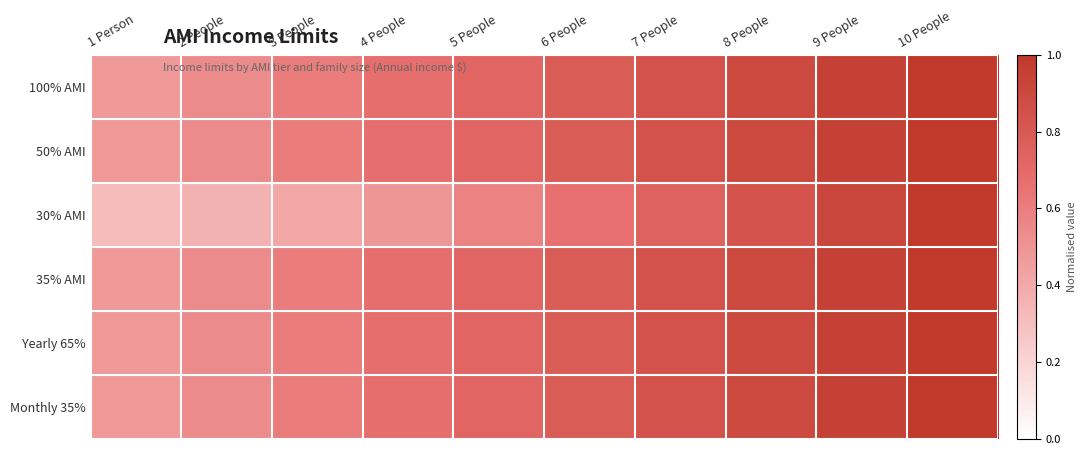

Between 8 People and 10 People, which is larger?

10 People